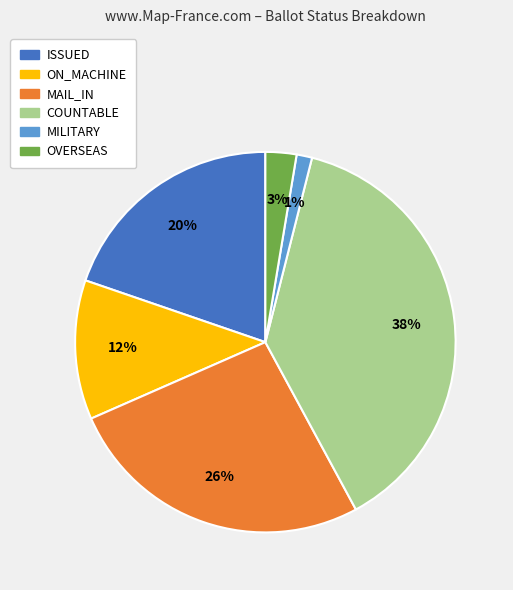

Count the number of slices in the pie.

6